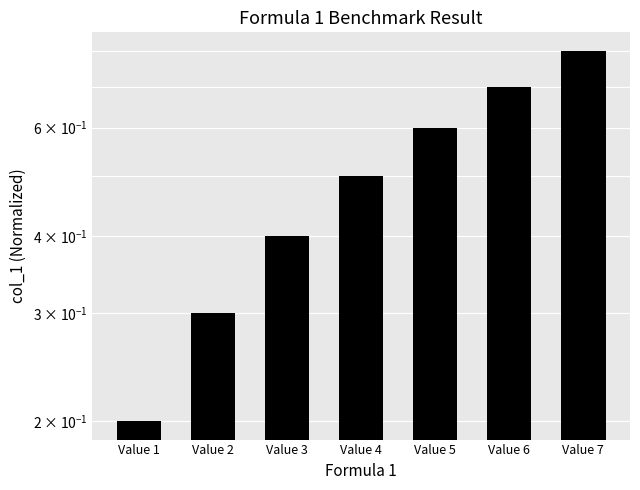

Which label corresponds to the largest value in the chart?

Value 7